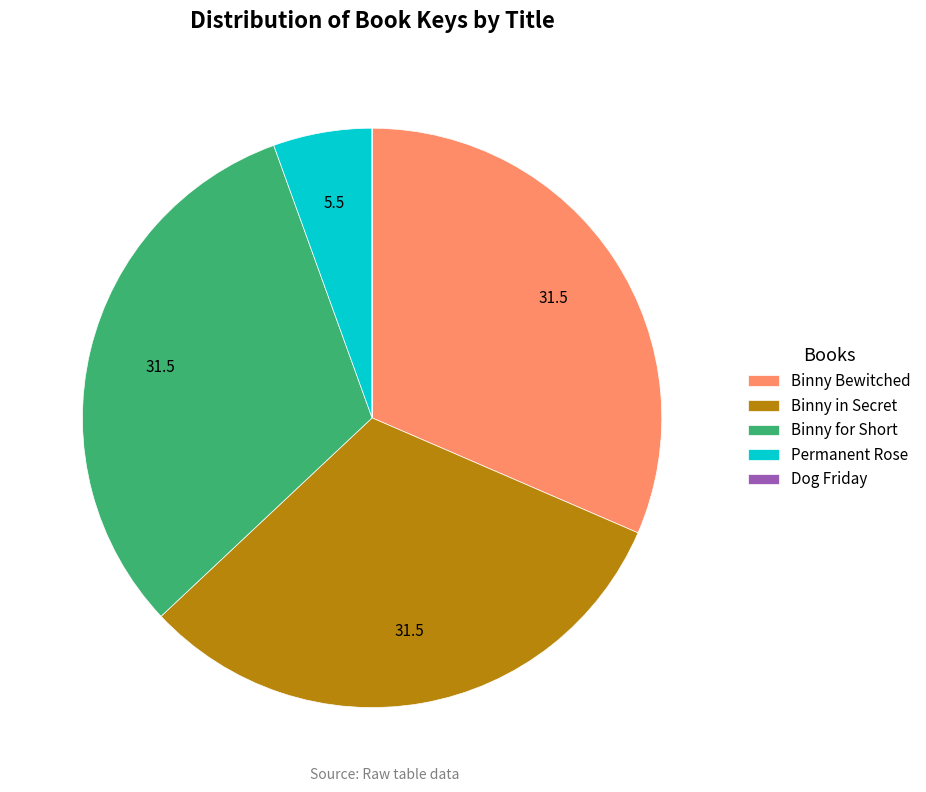

Does any single category account for the majority?

No